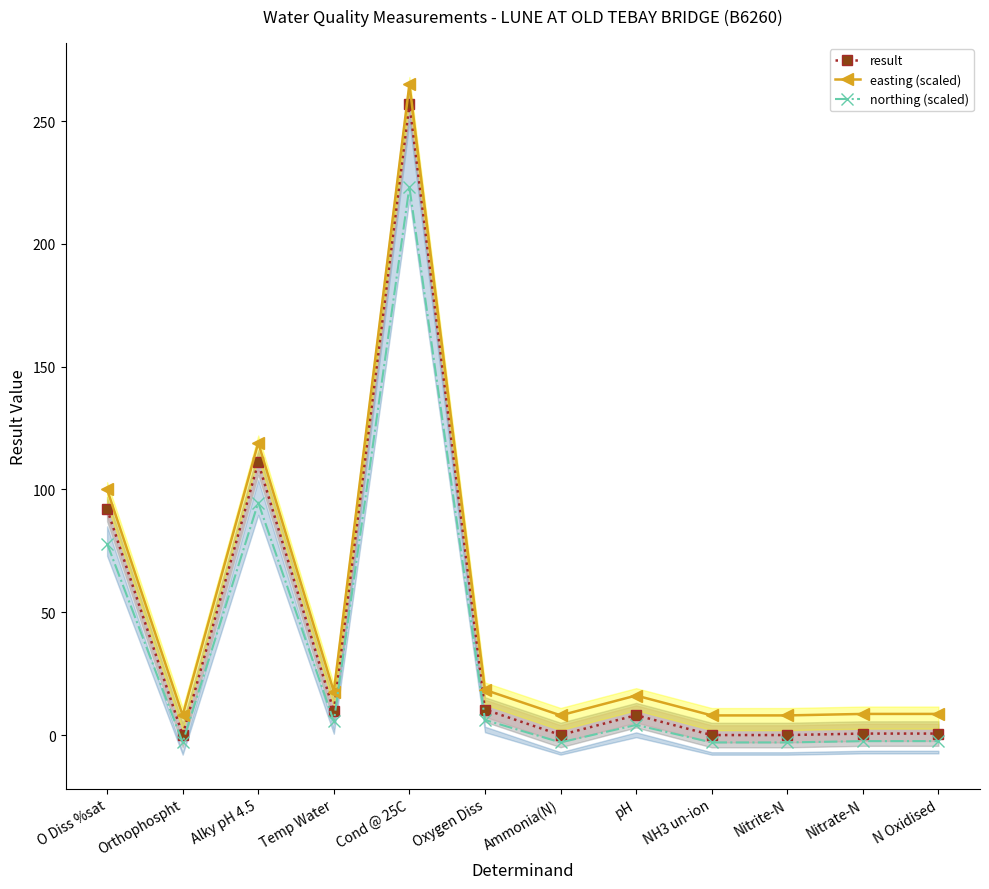

At how many categories does at least one series exceed 150?

1